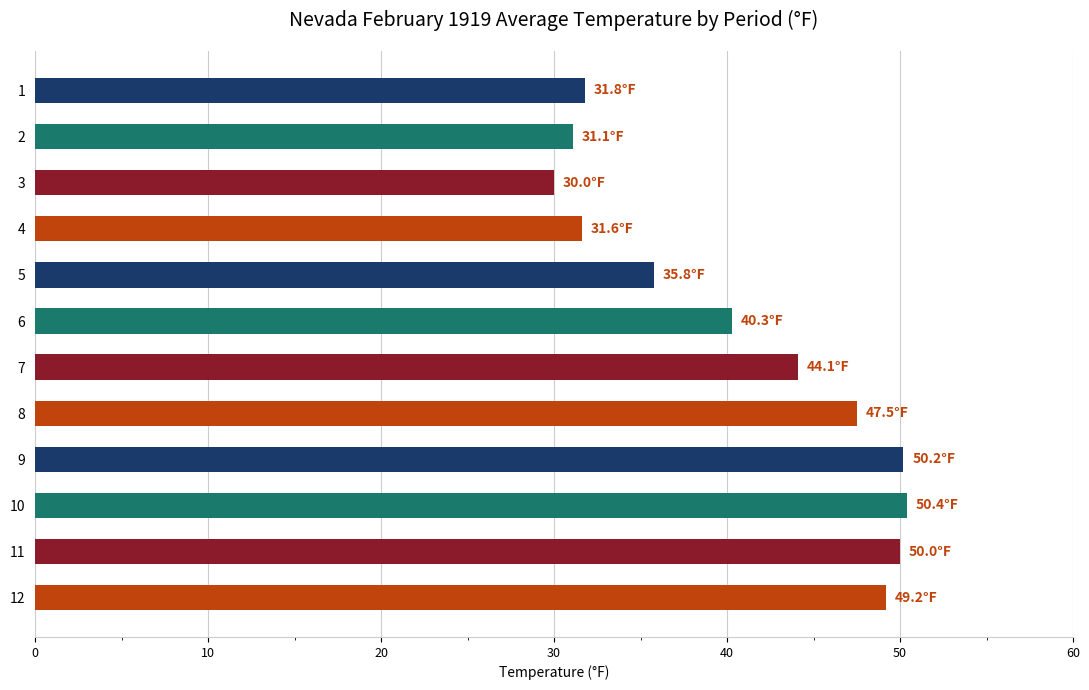

Which label corresponds to the smallest value in the chart?

3